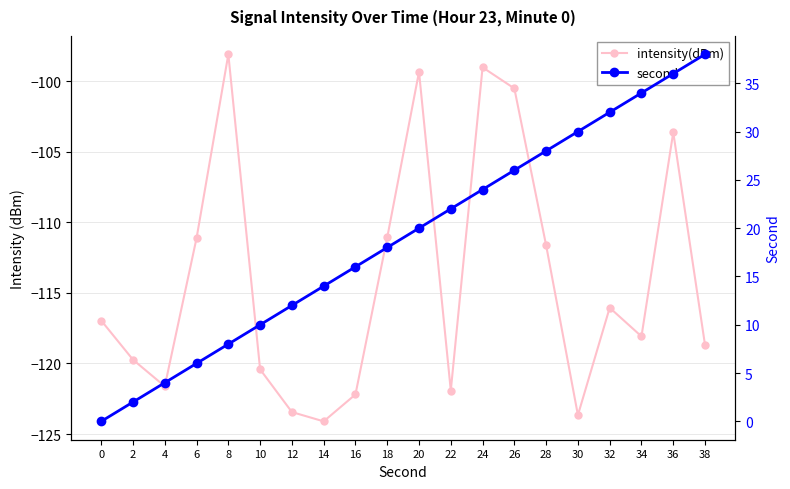

What is the highest value of the intensity(dBm) series?

-98.1